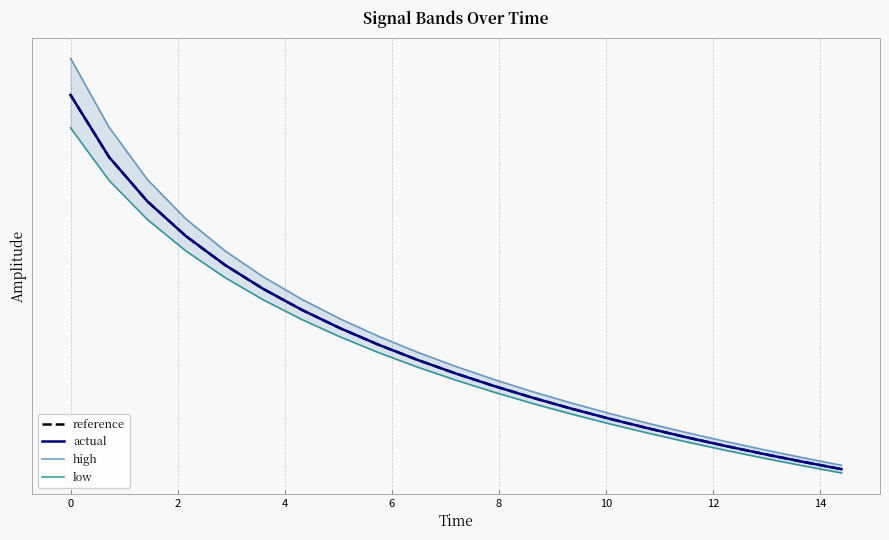

How many data points does each series have?

21